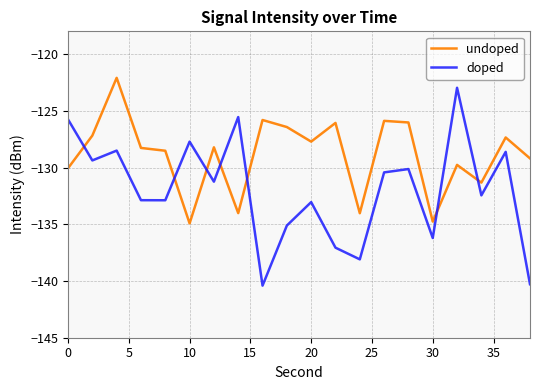

What is the lowest value of the undoped series?

-134.9